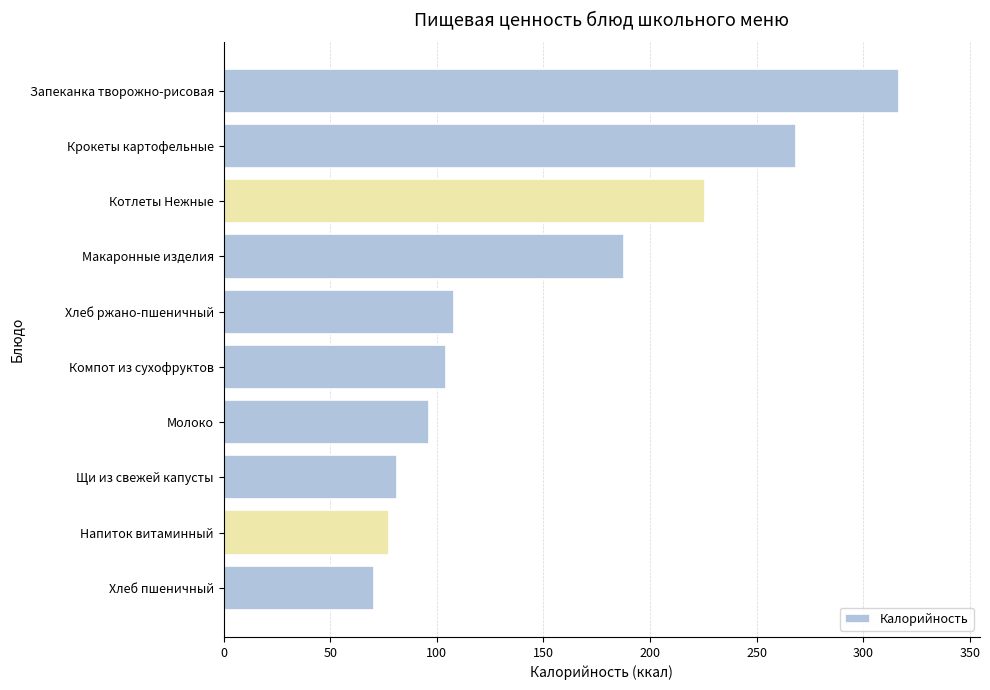

The chart shows a value of 180.9 at Крокеты картофельные. True or false?

False